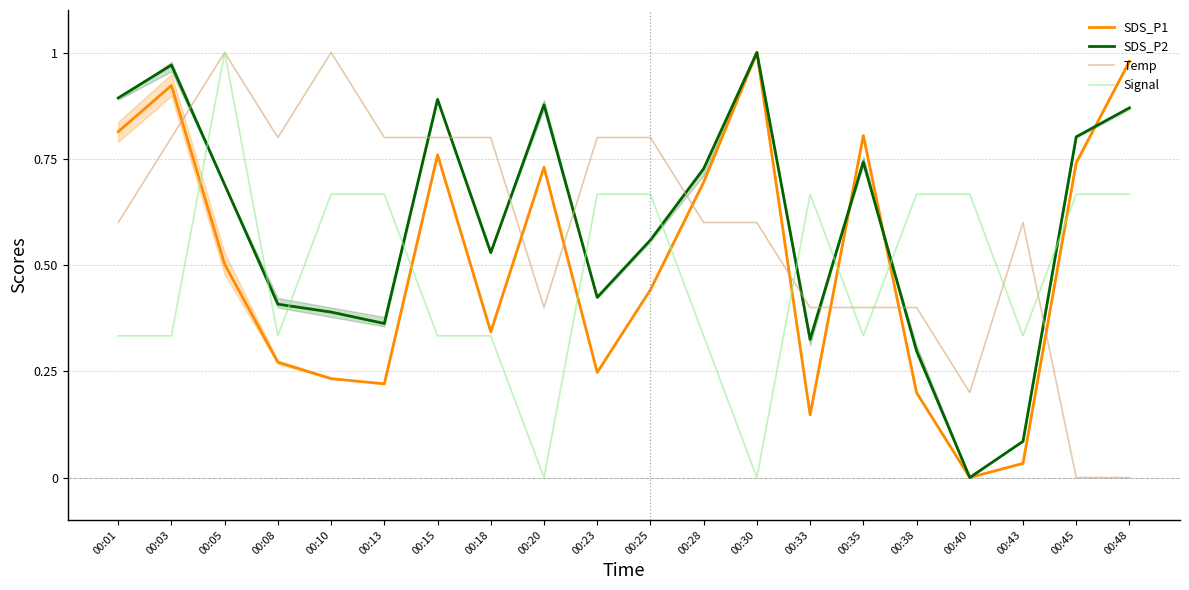

How many interior local peaks does the Signal series have?

2